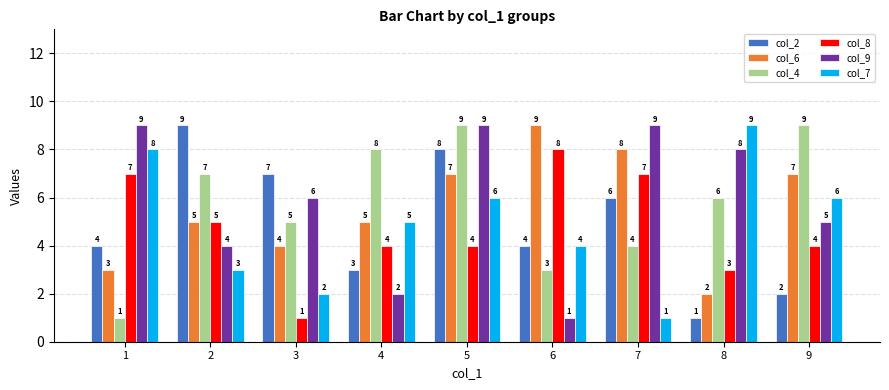

True or false: col_7 has a value of 7 at 6.

False